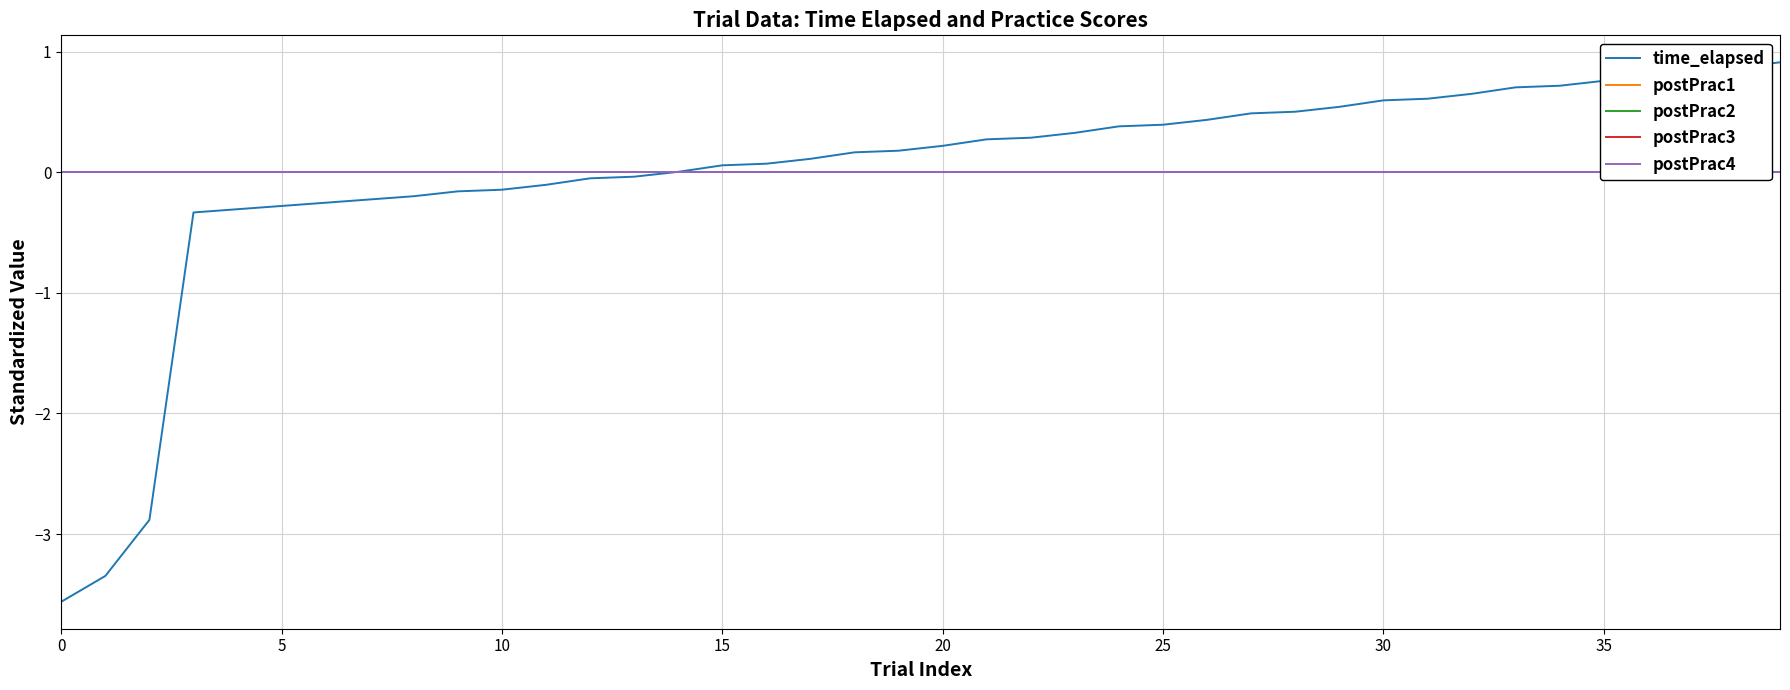

Count the number of categories in the chart.

40